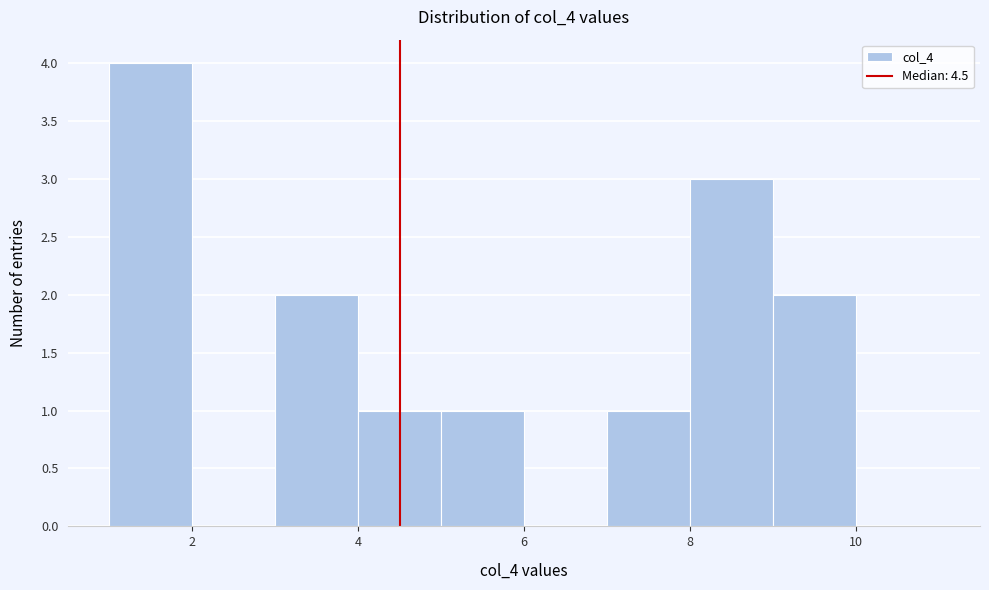

Reading left to right, list every bar in this chart as the range it spans on the x-axis followed by its height. The values are not printed on the chart, so give them approximately, as read against the axis.

1 to 2: 4
2 to 3: 0
3 to 4: 2
4 to 5: 1
5 to 6: 1
6 to 7: 0
7 to 8: 1
8 to 9: 3
9 to 10: 2
10 to 11: 0